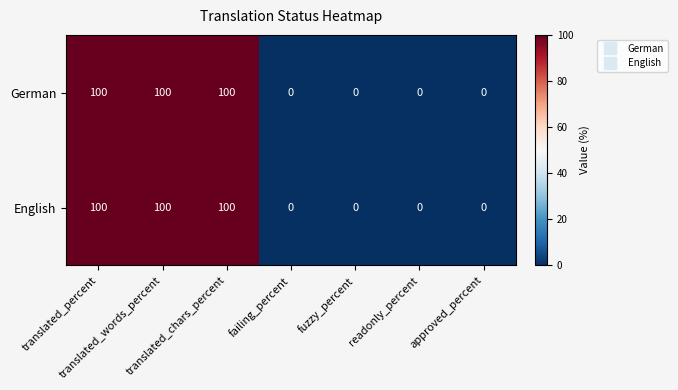

At how many categories does at least one series exceed 85?

3